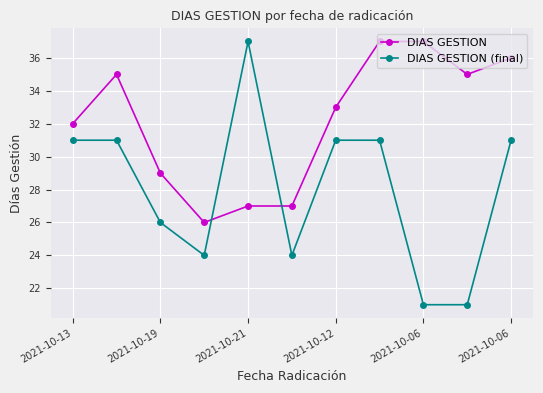

How many intersections are there between DIAS GESTION (final) and DIAS GESTION?

2